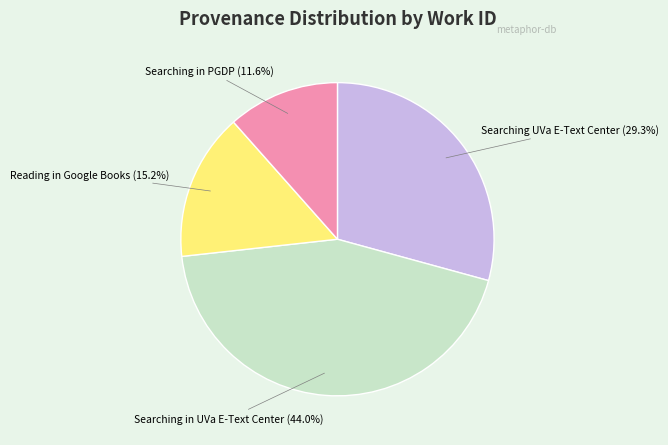

How many slices are in this pie chart?

4